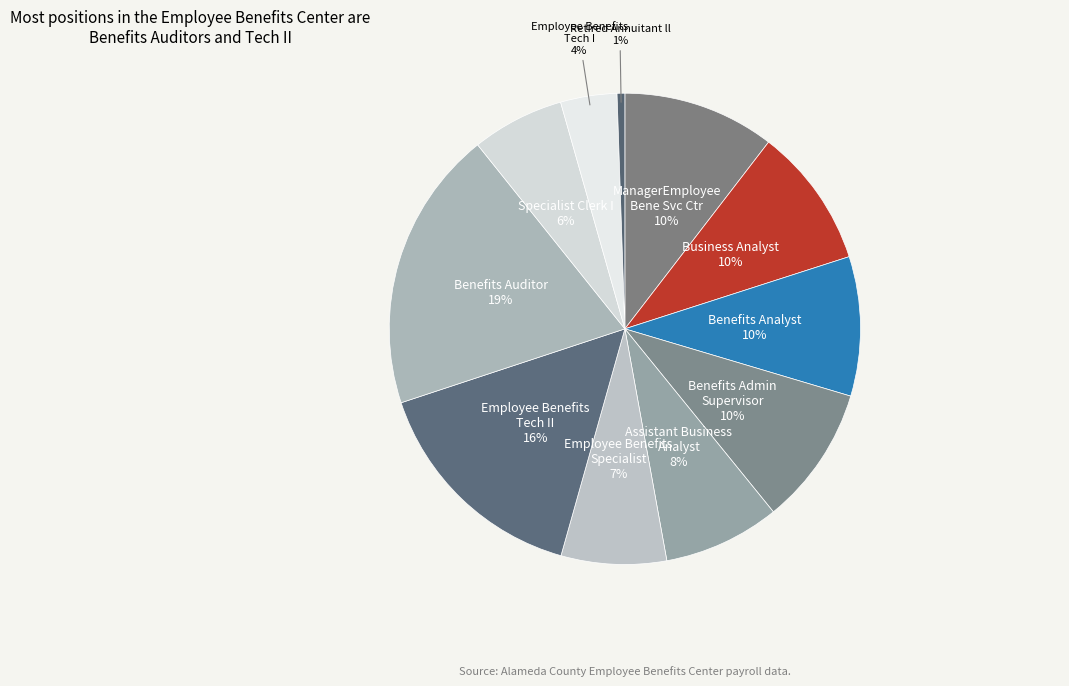

How many segments does this pie chart have?

11